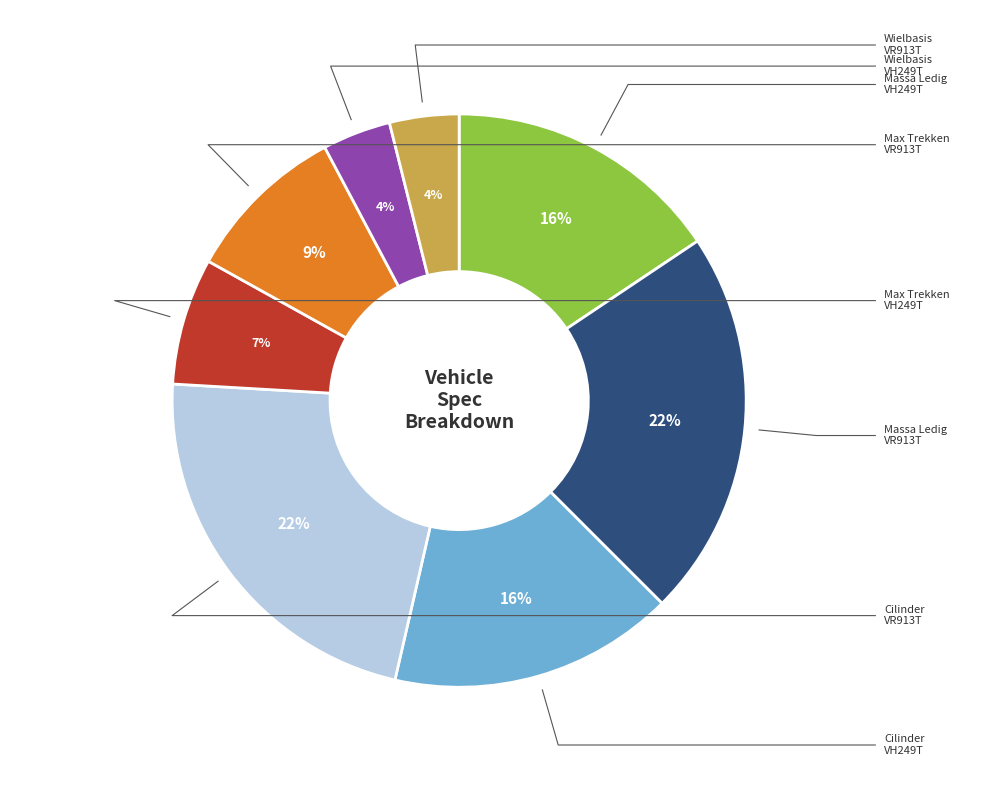

Rank the categories by value from highest to lowest.

cilinderinhoud VR913T, massa_ledig VR913T, cilinderinhoud VH249T, massa_ledig VH249T, max_trekken_ongeremd VR913T, max_trekken_ongeremd VH249T, wielbasis VR913T, wielbasis VH249T